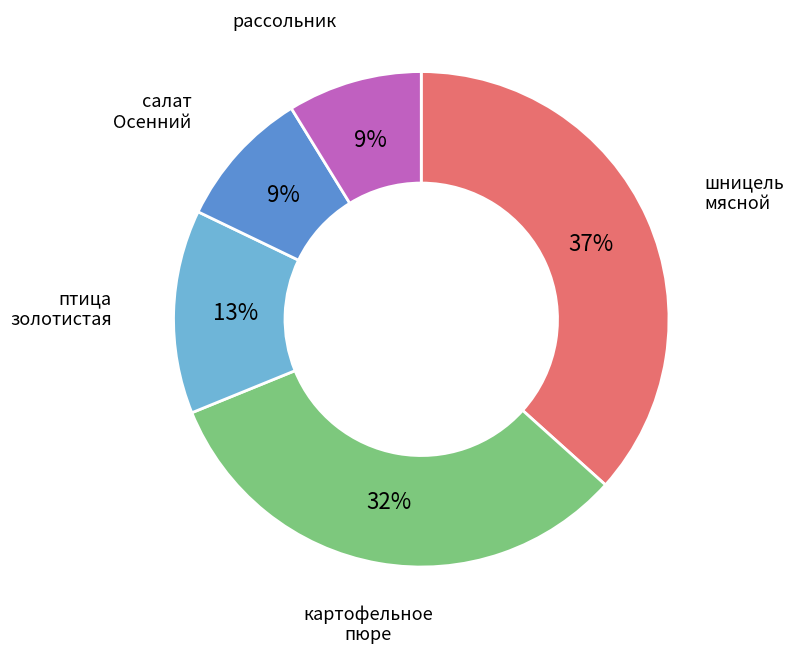

To the nearest percent, what is the difference between the largest and smallest slice percentages?

28%